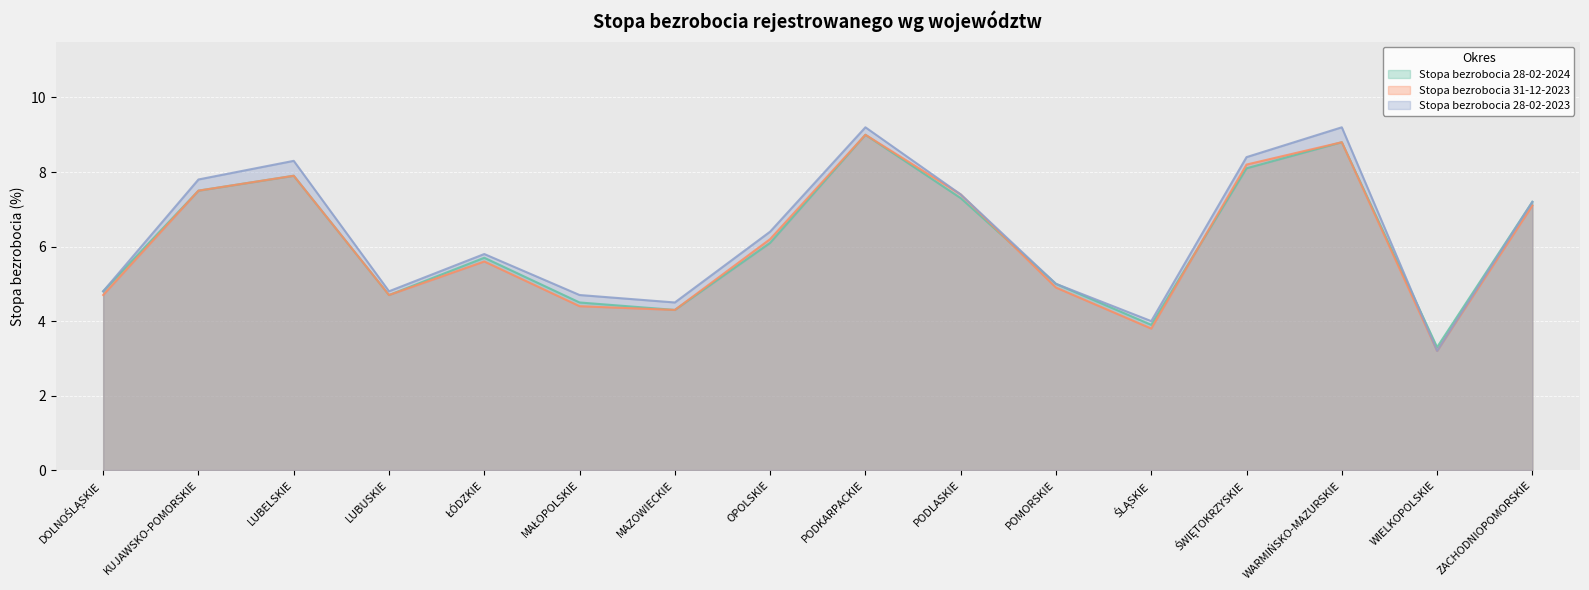

How many intersections are there between Stopa bezrobocia 31-12-2023 and Stopa bezrobocia 28-02-2024?

2